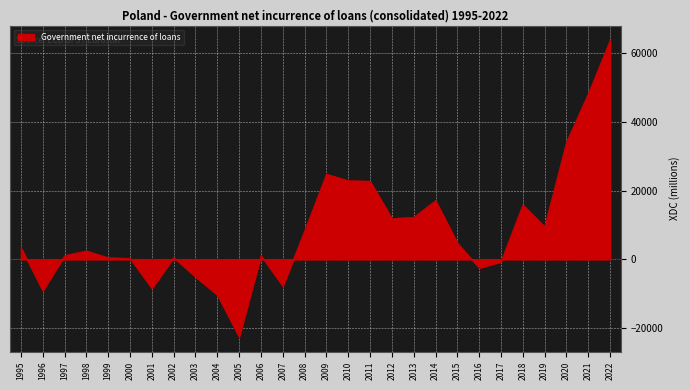

What is the smallest value displayed?

-22536